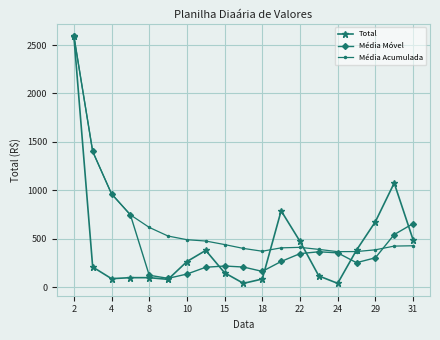

What is the value of the Média Móvel point at the 13th from the left?

345.2